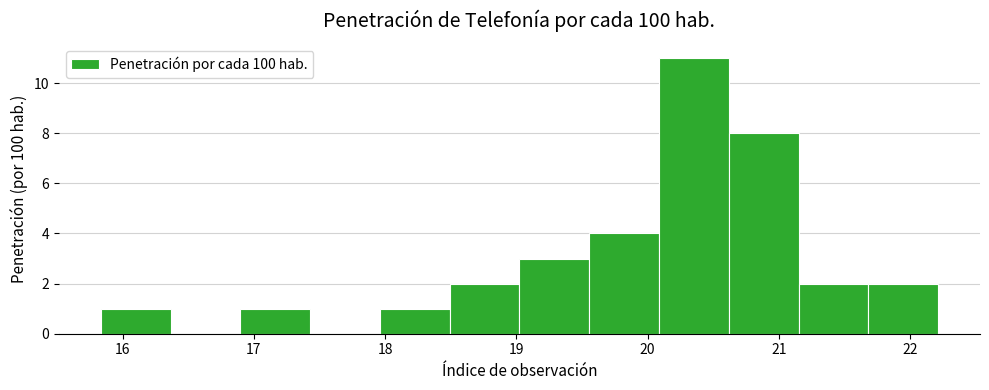

Reading left to right, transcribe this chart: for each bar, give the range it covers on the x-axis and its height. Neither the bar edges nor the heights are printed on the chart, so give them approximately, as read against the axes.

15.8 to 16.4: 1
16.4 to 16.9: 0
16.9 to 17.4: 1
17.4 to 18.0: 0
18.0 to 18.5: 1
18.5 to 19.0: 2
19.0 to 19.6: 3
19.6 to 20.1: 4
20.1 to 20.6: 11
20.6 to 21.2: 8
21.2 to 21.7: 2
21.7 to 22.2: 2